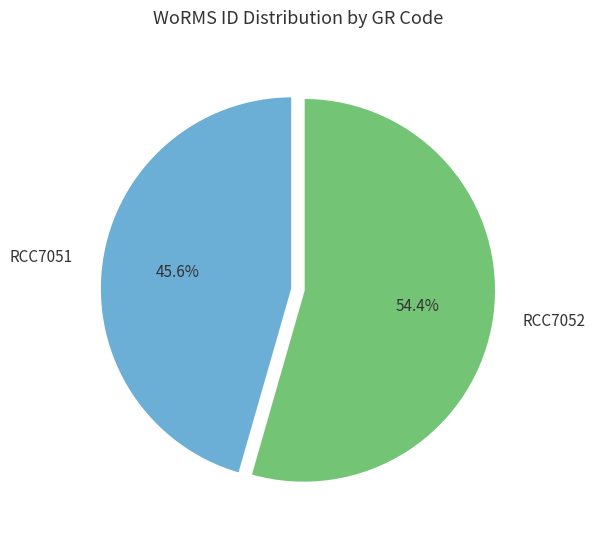

How many segments does this pie chart have?

2